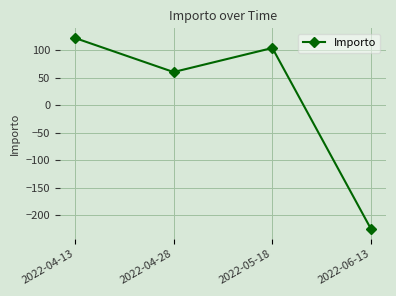

How many series are shown in this chart?

1